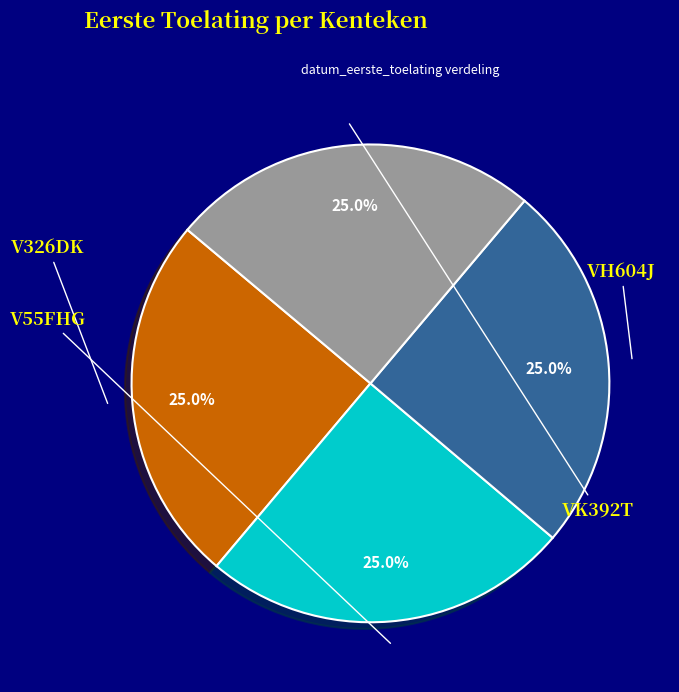

What is the change in value from V55FHG to VK392T?

+70093